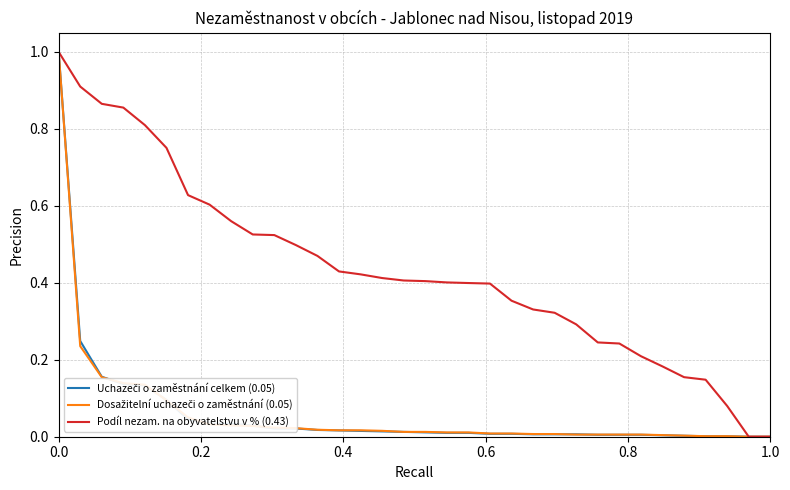

What is the highest value of the Podíl nezam. na obyvatelstvu v % (0.43) series?

1.0